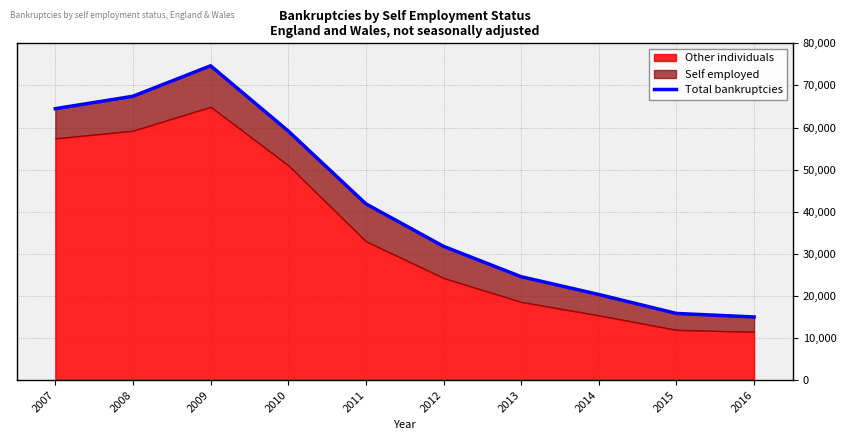

True or false: there are more than 0 points higher than both neighbors.

True